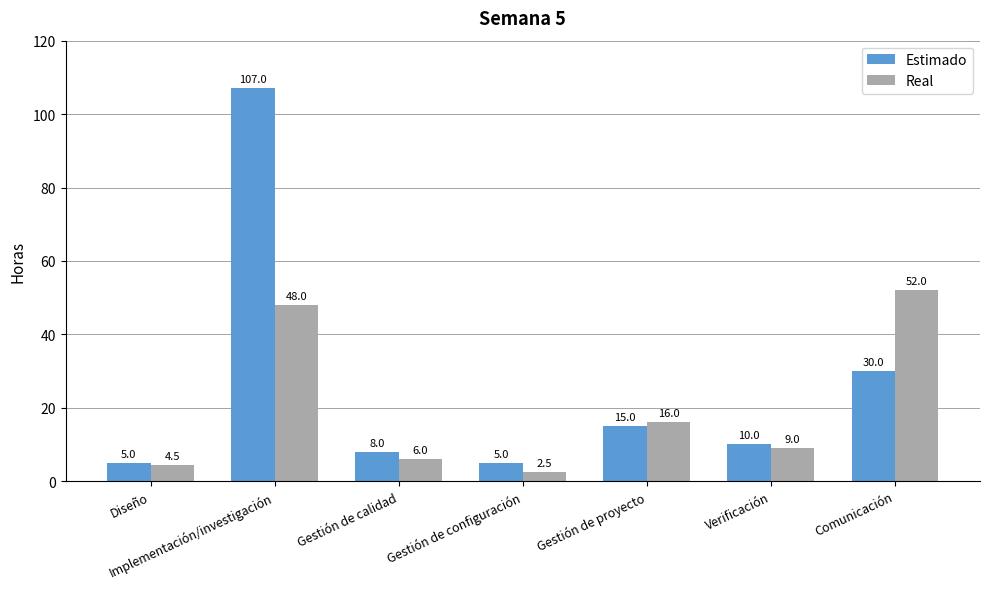

What is the label of the 4th bar from the right?

Gestión de configuración